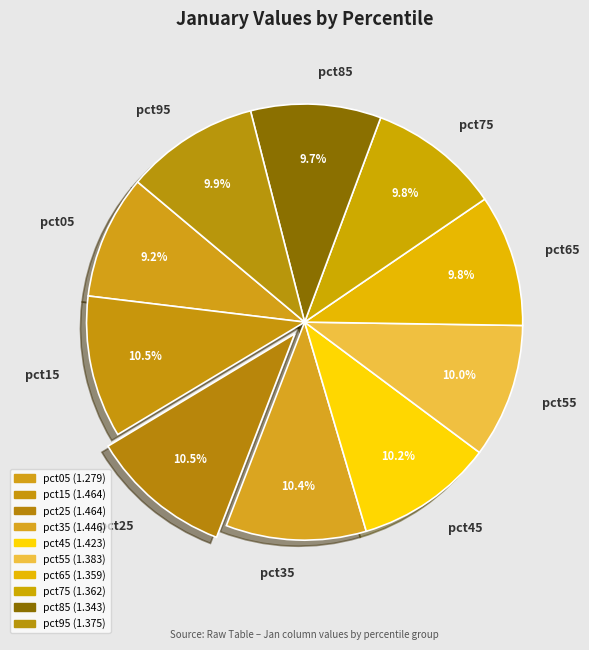

To the nearest percent, what is the difference between the largest and smallest slice percentages?

1%